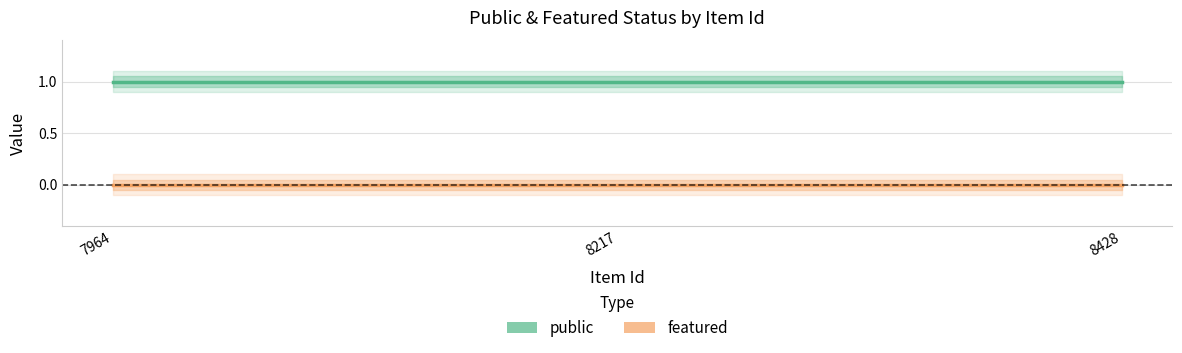

Rank the series at 7964 from lowest to highest value.

featured, public